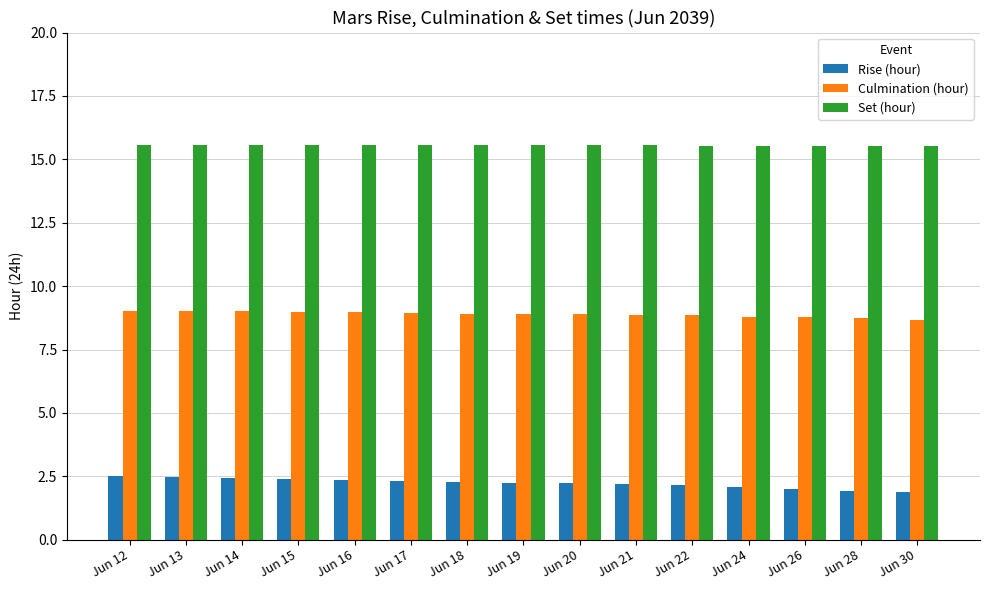

Is the value of Rise (hour) at Jun 24 greater than the value of Set (hour) at Jun 15?

No